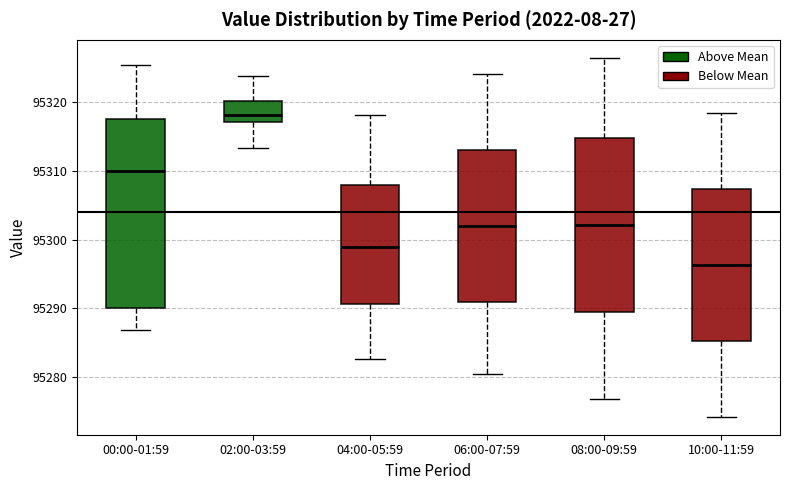

Reading left to right, read every box against the y-axis: the position of its median line, the range the box covers, and the ends of its whiskers. The values are not printed on the chart, so give them approximately, as read against the axis.

00:00-01:59: median 95310, box 95290 to 95318, whiskers 95287 to 95326
02:00-03:59: median 95318, box 95317 to 95320, whiskers 95313 to 95324
04:00-05:59: median 95299, box 95291 to 95308, whiskers 95283 to 95318
06:00-07:59: median 95302, box 95291 to 95313, whiskers 95280 to 95324
08:00-09:59: median 95302, box 95290 to 95315, whiskers 95277 to 95327
10:00-11:59: median 95296, box 95285 to 95307, whiskers 95274 to 95319